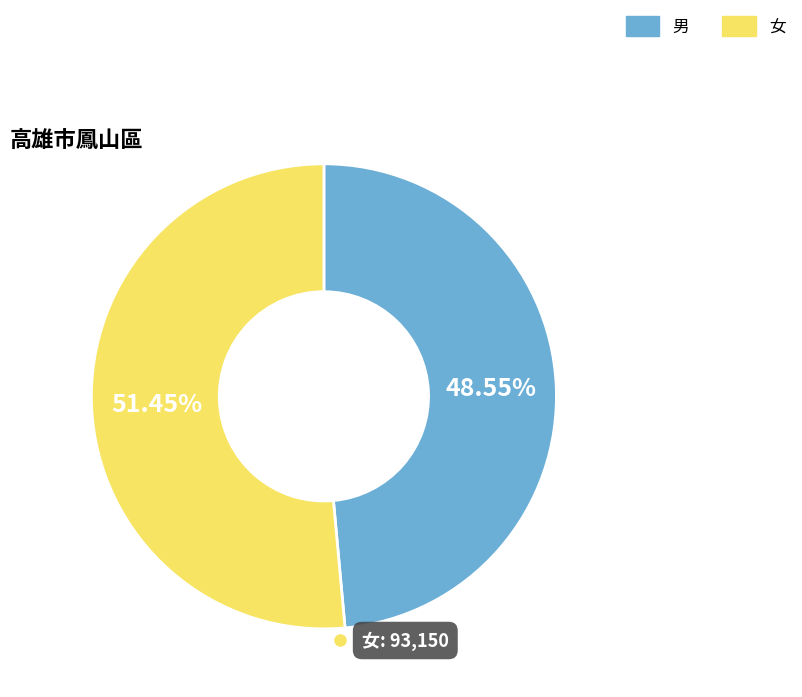

What percentage is the 女 slice, to the nearest percent?

51%